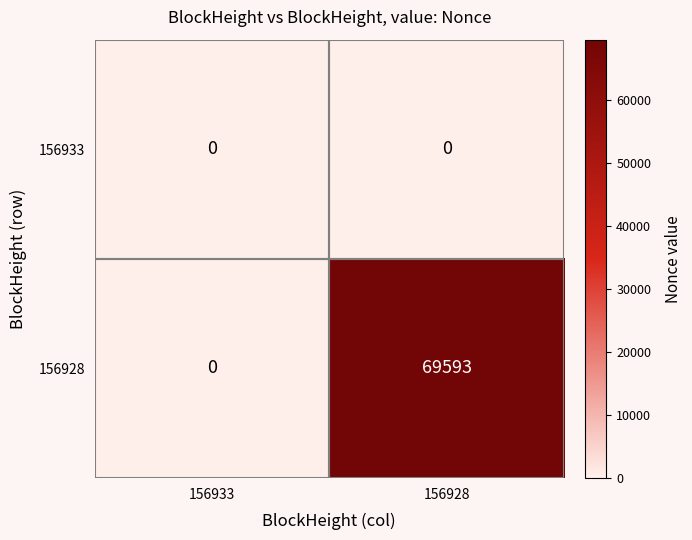

The value of 156928 at 156928 is 69593. True or false?

True